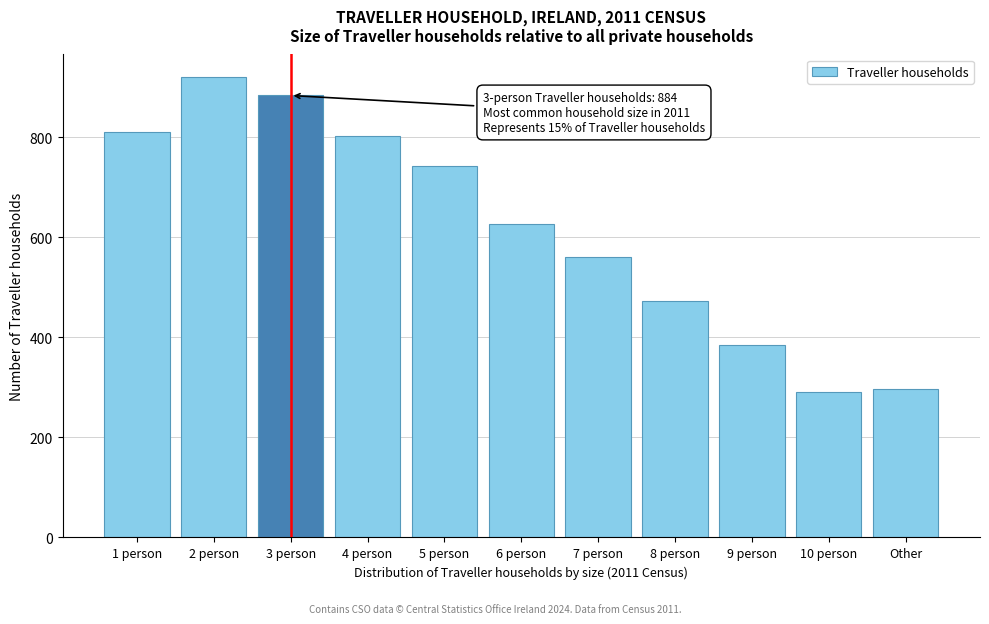

Reading left to right, extract all data points from this chart.

811	920	884	803	742	627	560	473	384	291	297